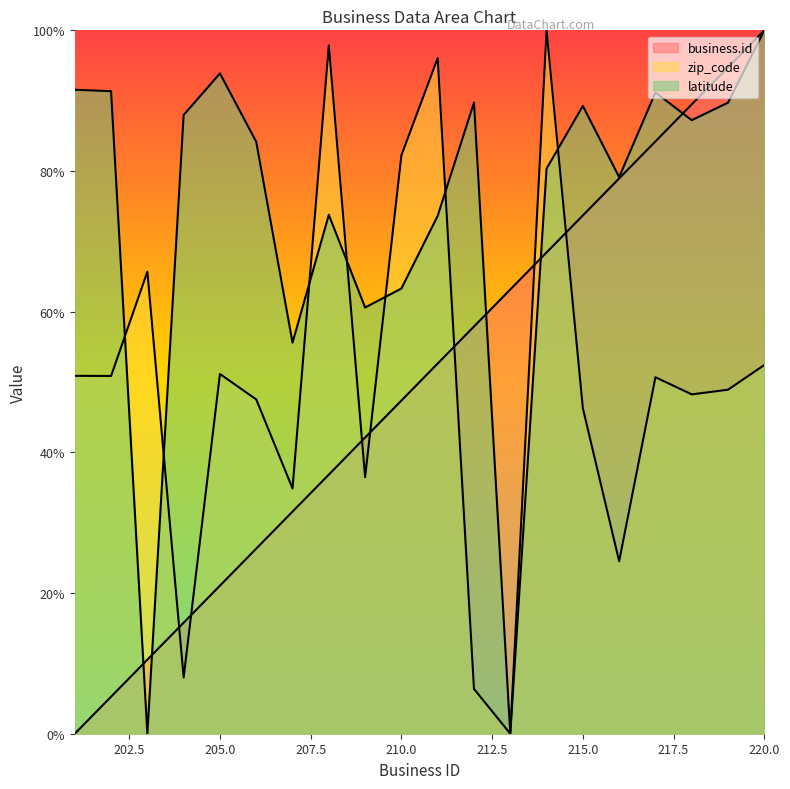

Is the value of business.id at 220 greater than the value of latitude at 216?

Yes